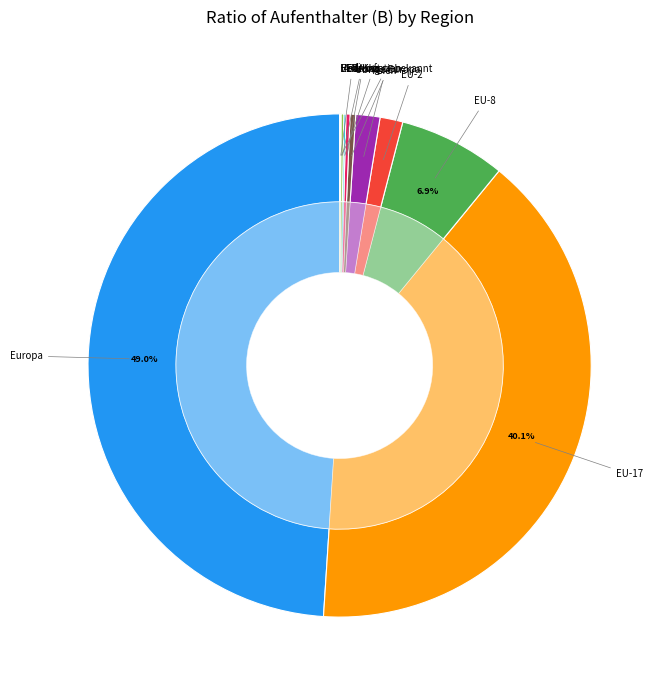

Which category has the smallest portion of the pie?

Ozeanien